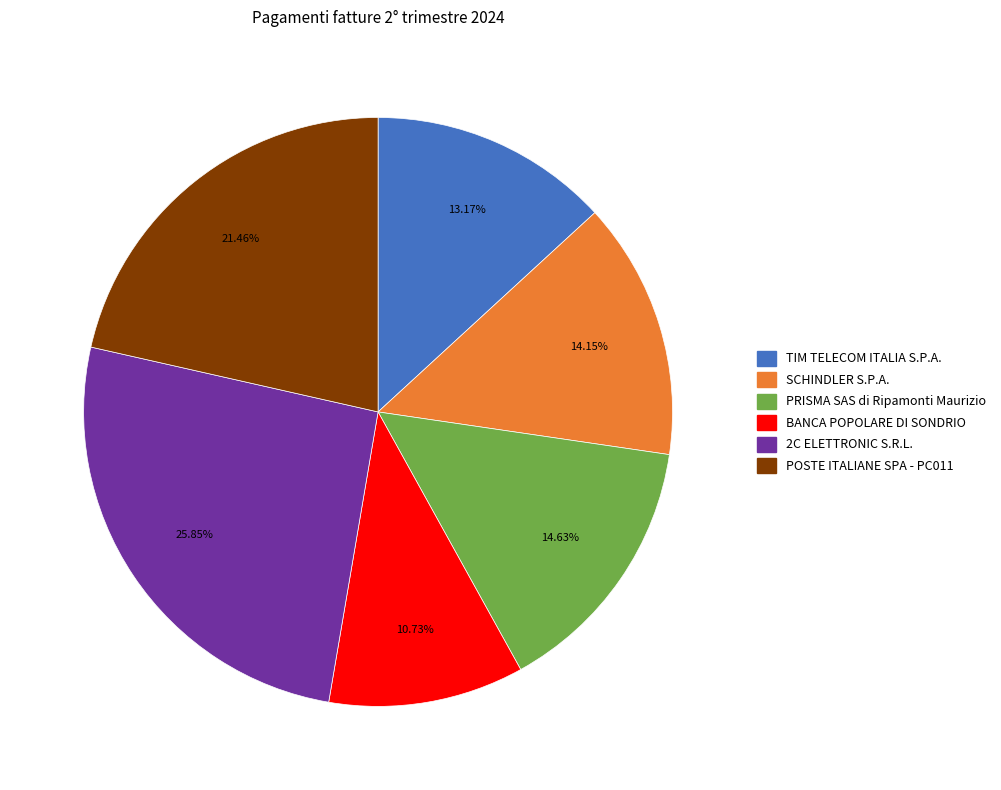

Does TIM TELECOM ITALIA S.P.A. represent more than half of the total?

No